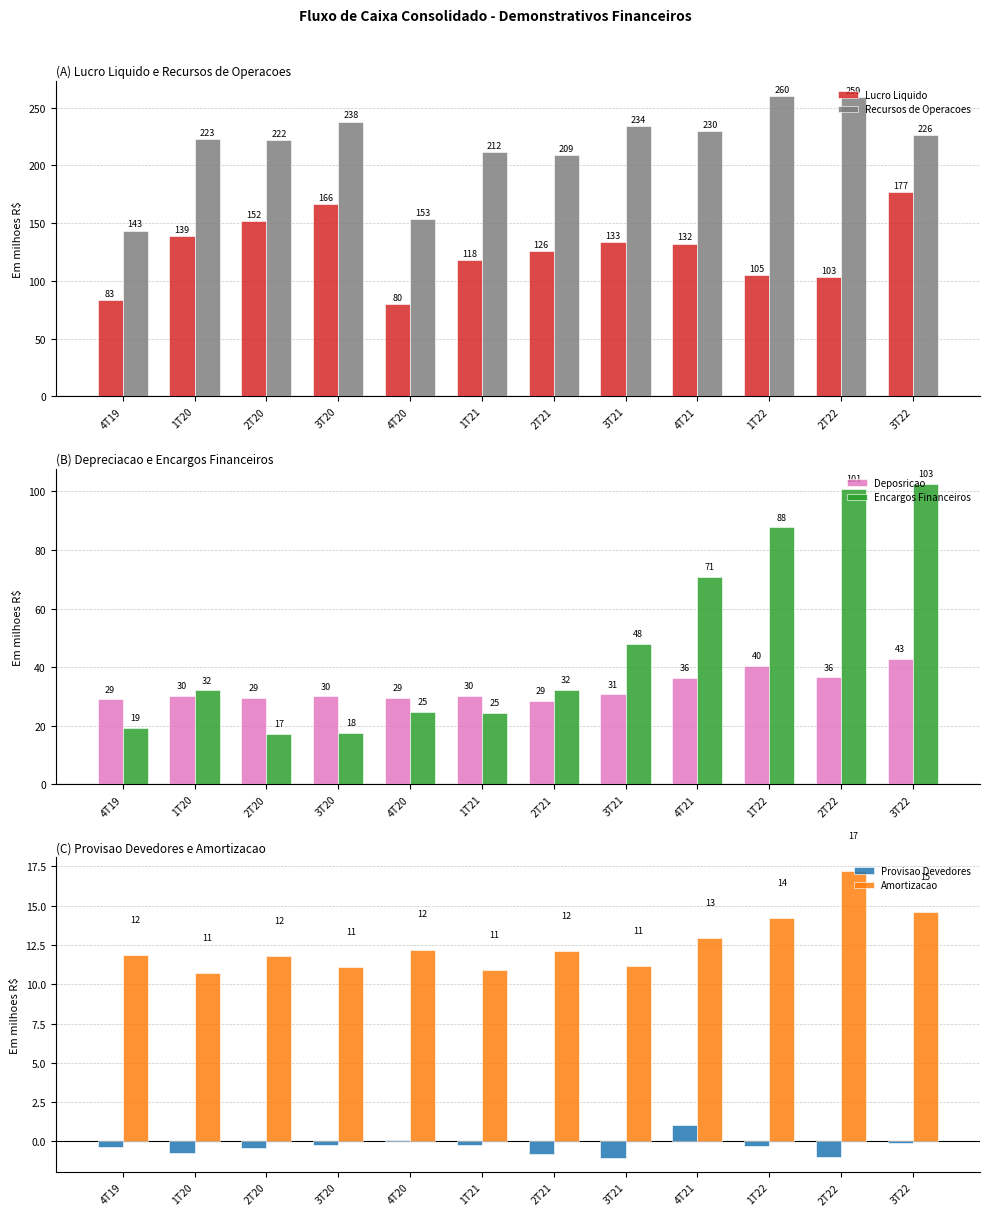

Reading left to right, what are all the values shown in this chart?

Lucro Liquido: 4T19=83.4	1T20=138.8	2T20=151.9	3T20=166.4	4T20=80.0	1T21=117.7	2T21=126.0	3T21=133.4	4T21=132.2	1T22=105.1	2T22=103.3	3T22=176.9
Recursos de Operacoes: 4T19=143.5	1T20=222.6	2T20=222.0	3T20=237.9	4T20=153.2	1T21=211.5	2T21=208.6	3T21=234.2	4T21=229.9	1T22=260.2	2T22=259.2	3T22=226.3
Deposricao: 4T19=29.0	1T20=30.3	2T20=29.4	3T20=30.0	4T20=29.4	1T21=30.2	2T21=28.5	3T21=30.7	4T21=36.3	1T22=40.4	2T22=36.5	3T22=42.9
Encargos Financeiros: 4T19=19.3	1T20=32.1	2T20=17.4	3T20=17.5	4T20=24.7	1T21=24.5	2T21=32.3	3T21=47.9	4T21=71.0	1T22=87.7	2T22=100.9	3T22=102.6
Provisao Devedores: 4T19=-0.4	1T20=-0.7	2T20=-0.4	3T20=-0.2	4T20=0.1	1T21=-0.2	2T21=-0.8	3T21=-1.1	4T21=1.1	1T22=-0.3	2T22=-1.0	3T22=-0.1
Amortizacao: 4T19=11.8	1T20=10.7	2T20=11.8	3T20=11.1	4T20=12.2	1T21=10.9	2T21=12.1	3T21=11.2	4T21=12.9	1T22=14.2	2T22=17.2	3T22=14.6